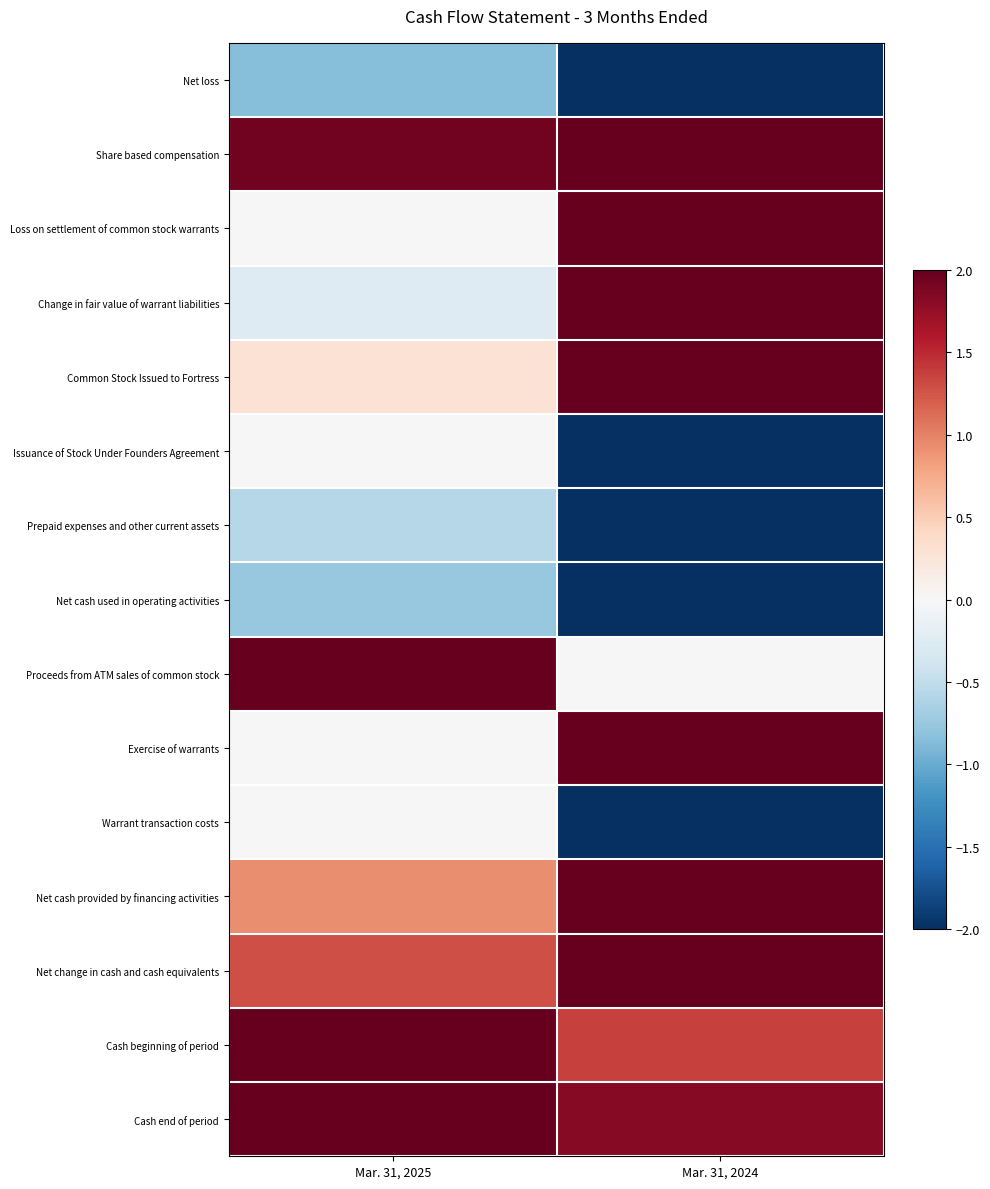

What is the greatest value displayed?

2.0